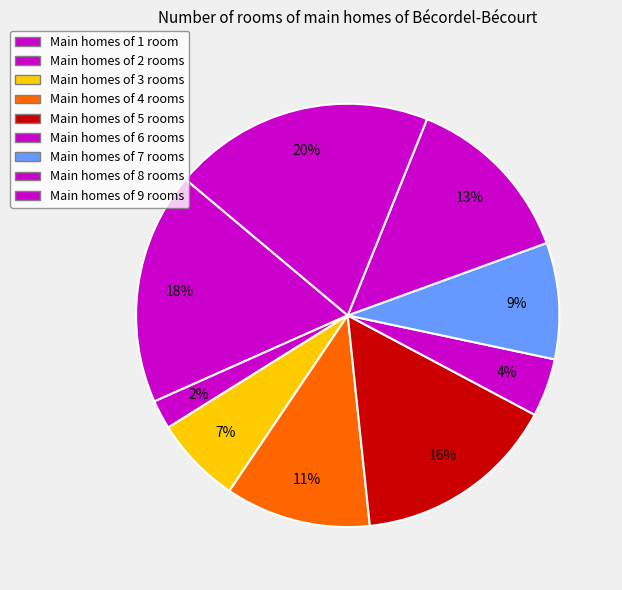

Count the number of slices in the pie.

9